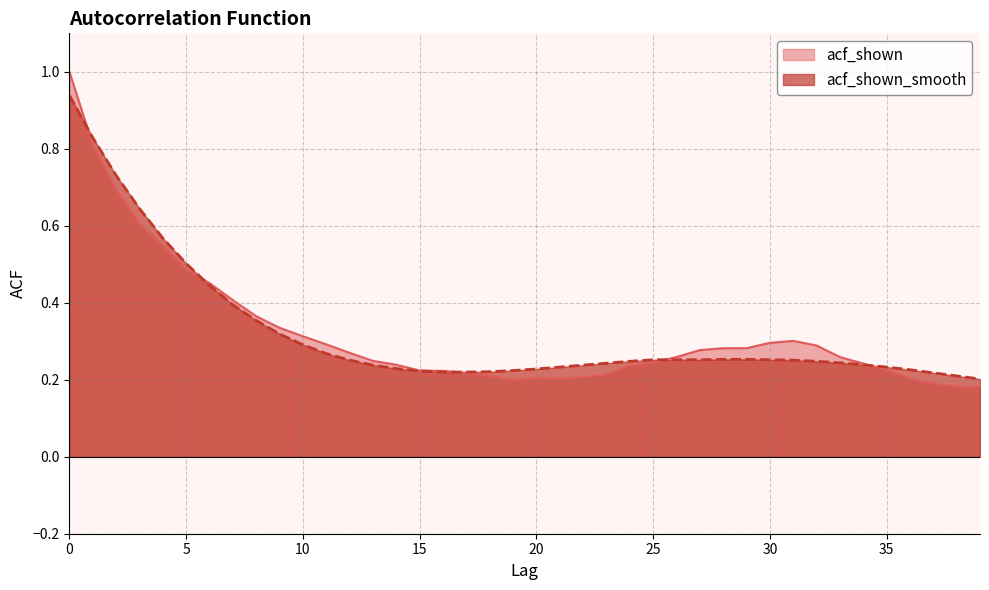

Where is acf_shown_smooth nearest to the value 0?

39